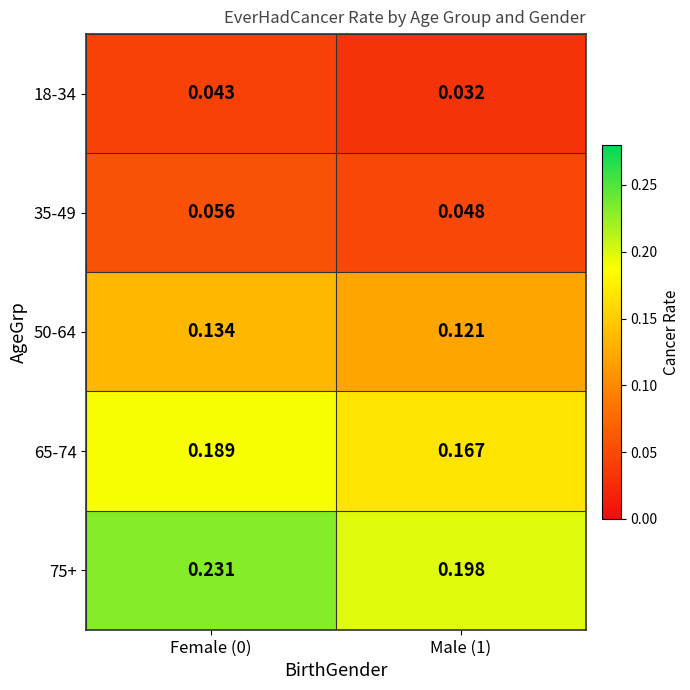

Reading left to right, what are all the values shown in this chart?

18-34: Female (0)=0.0	Male (1)=0.0
35-49: Female (0)=0.1	Male (1)=0.0
50-64: Female (0)=0.1	Male (1)=0.1
65-74: Female (0)=0.2	Male (1)=0.2
75+: Female (0)=0.2	Male (1)=0.2